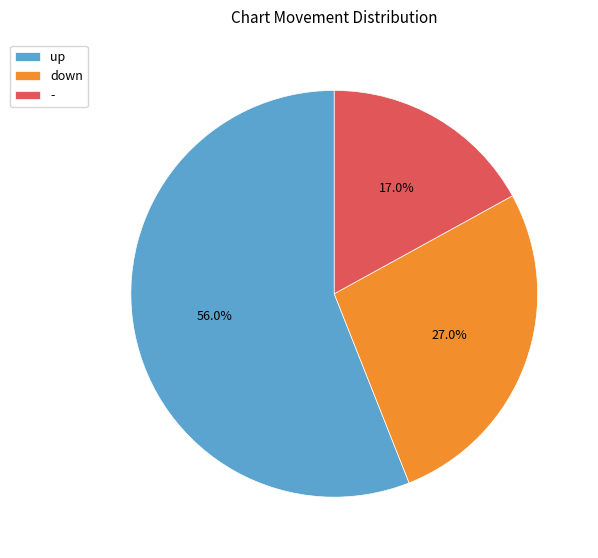

The - slice represents 17% of the pie. True or false?

True